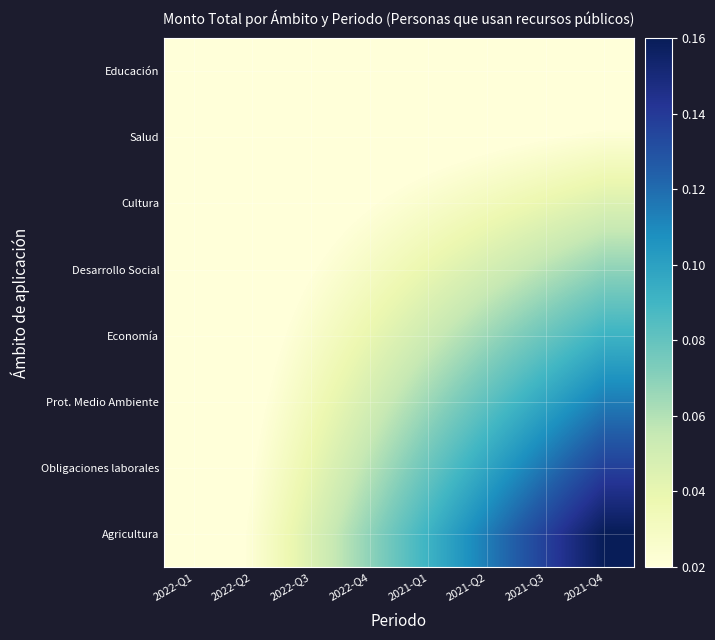

List the series in order of their peak value, highest first.

Agricultura, Obligaciones laborales, Prot. Medio Ambiente, Economía, Desarrollo Social, Cultura, Salud, Educación